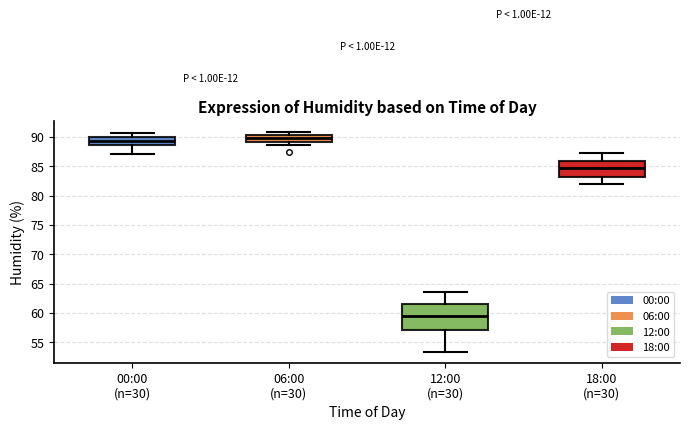

Which box's median line is the lowest?

12:00 (n=30)